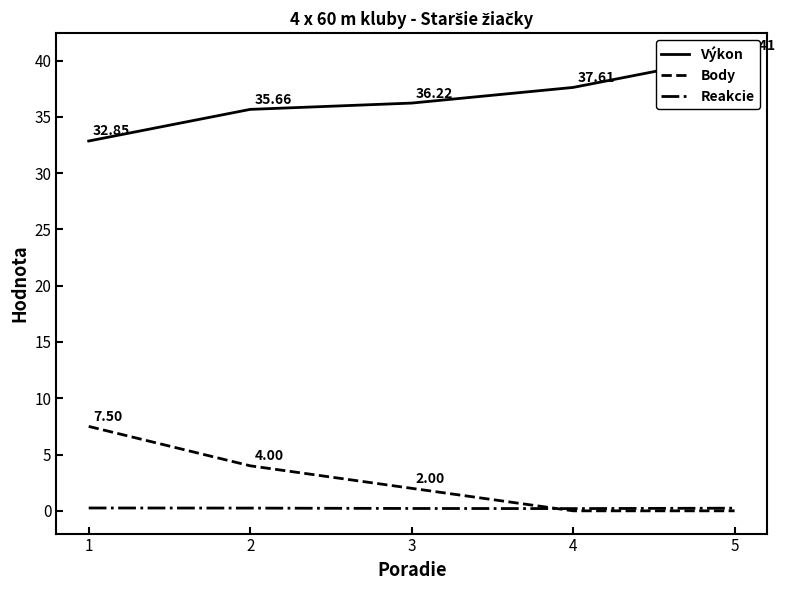

Does the chart display data point markers on the line(s)?

No